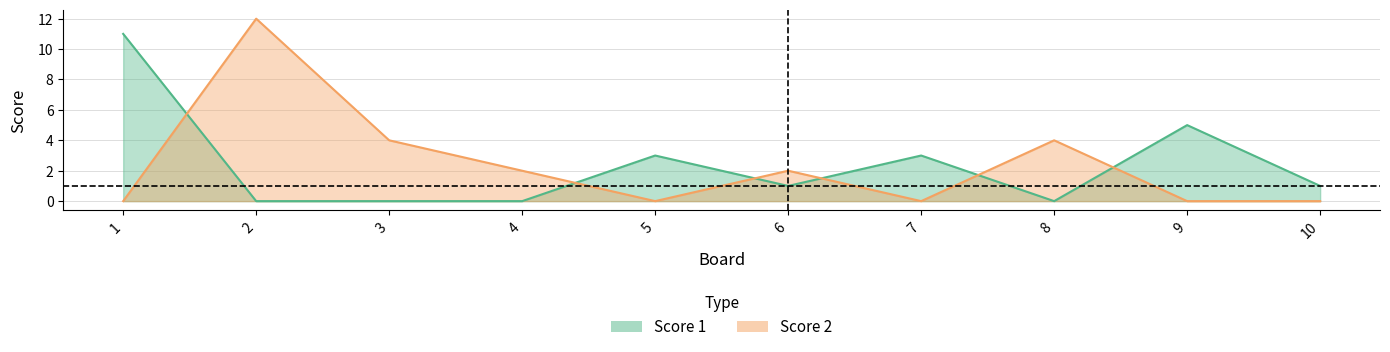

Where do Score 2 and Score 1 first cross each other?

1 and 2